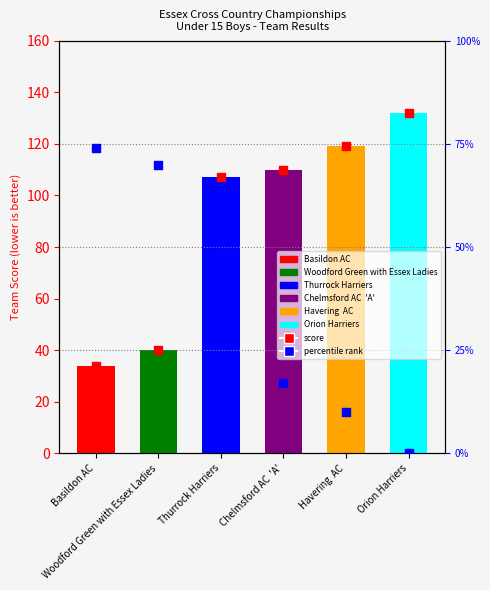

What is the change in value from Thurrock Harriers to Havering  AC?

+12